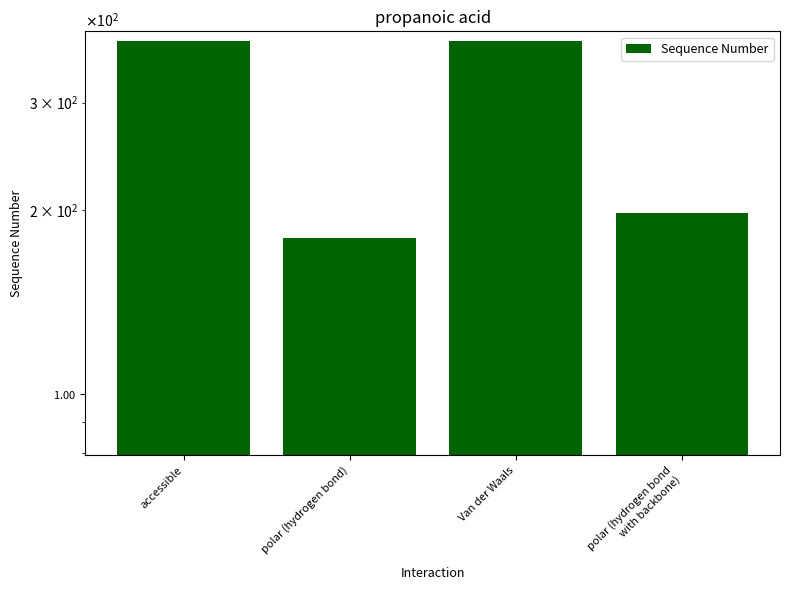

What is the difference between the maximum and minimum values?

198